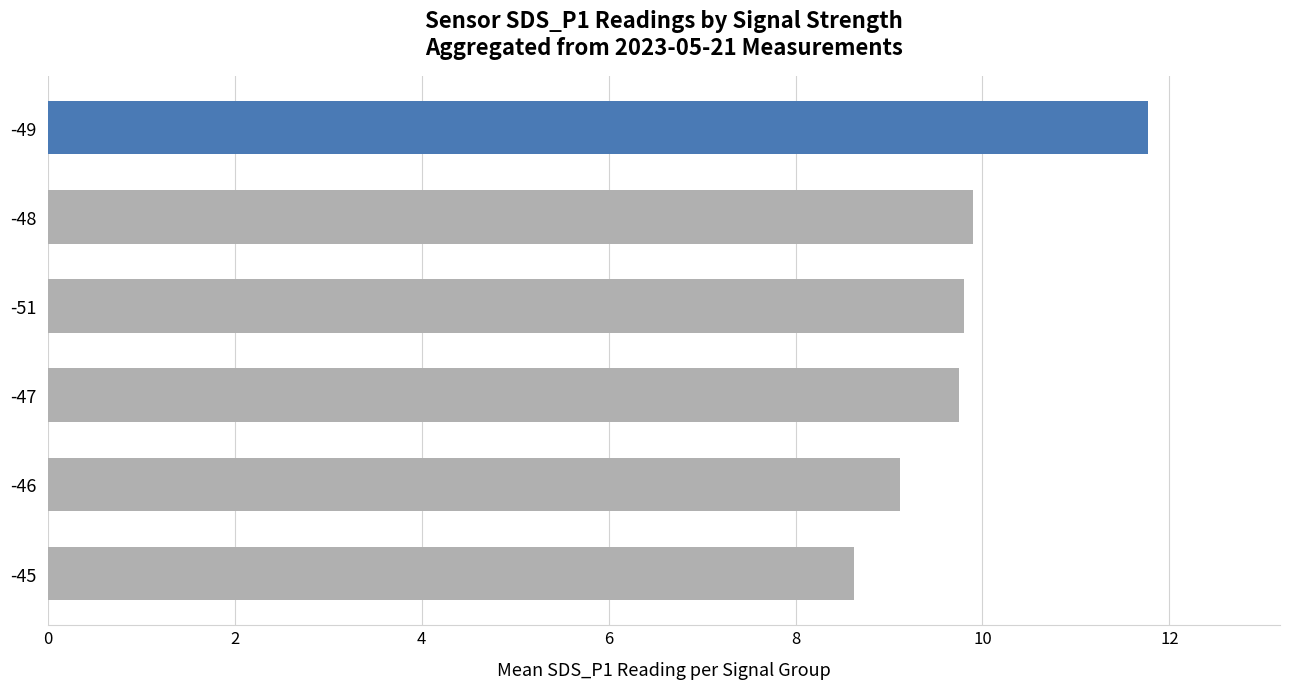

What is the ratio of the value at -45 to the value at -48?

0.9